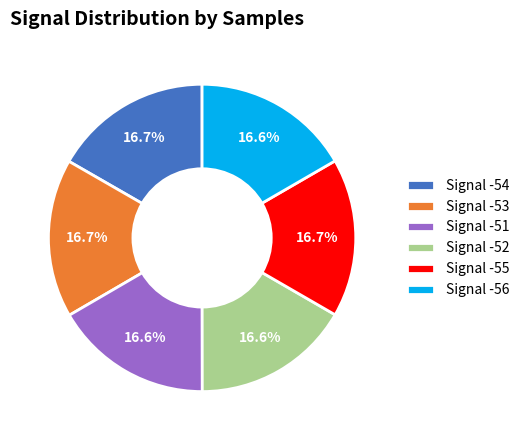

Does any single category account for the majority?

No